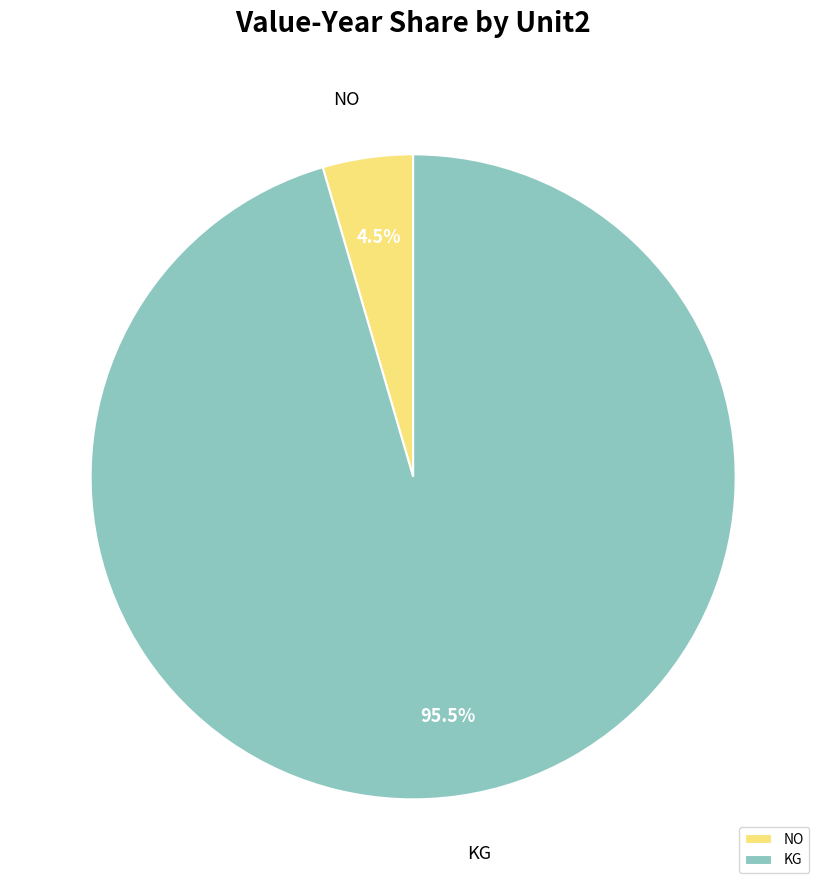

Which has a higher value, NO or KG?

KG